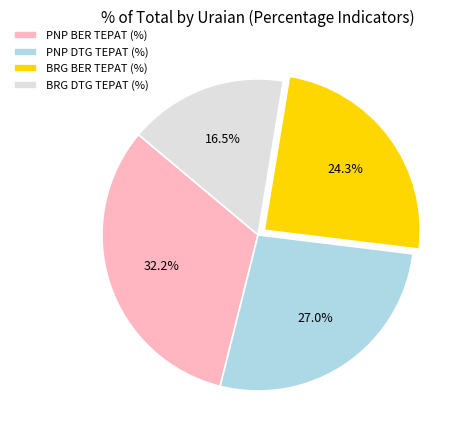

Which category has the biggest portion of the pie?

PNP BER TEPAT (%)